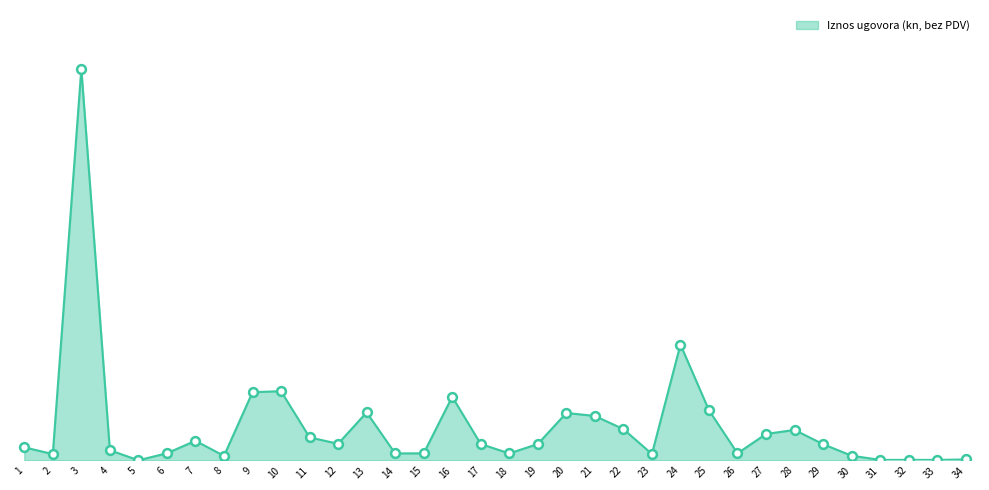

Between 22 and 5, which is larger?

22